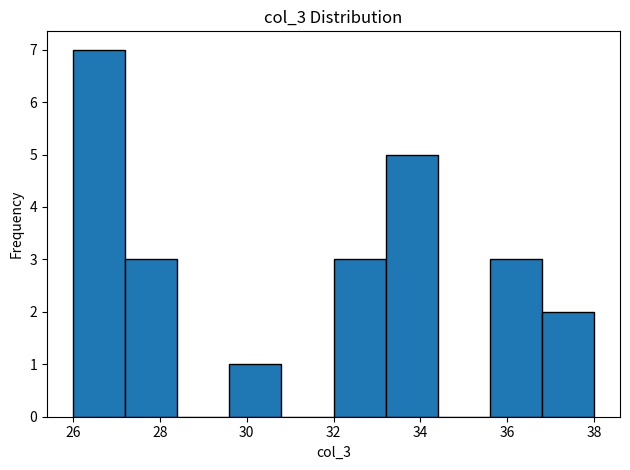

Which range on the x-axis has the tallest bar?

26.0 to 27.2